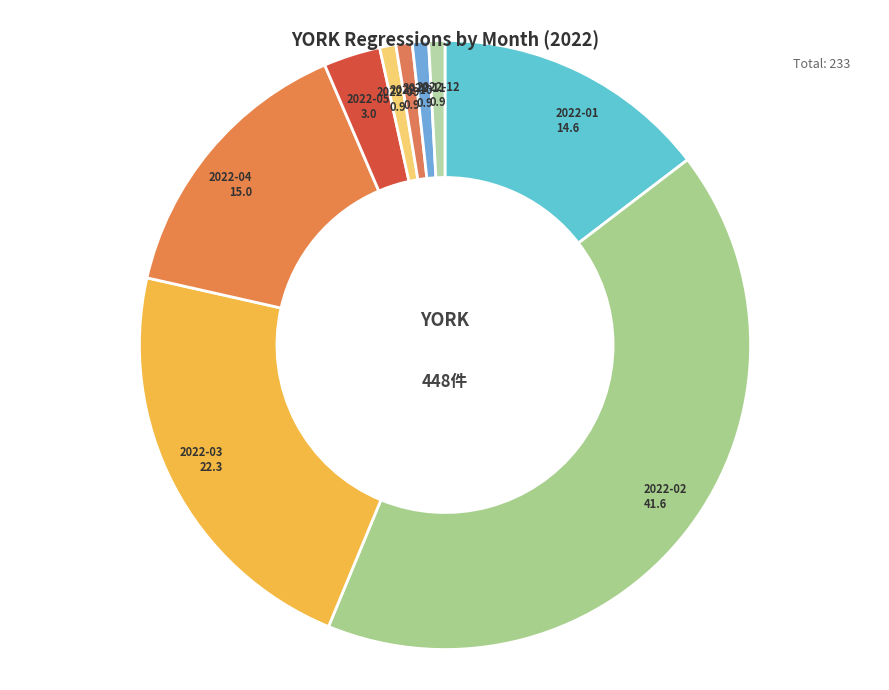

Is it true that 2022-11 is 13% of the pie?

False